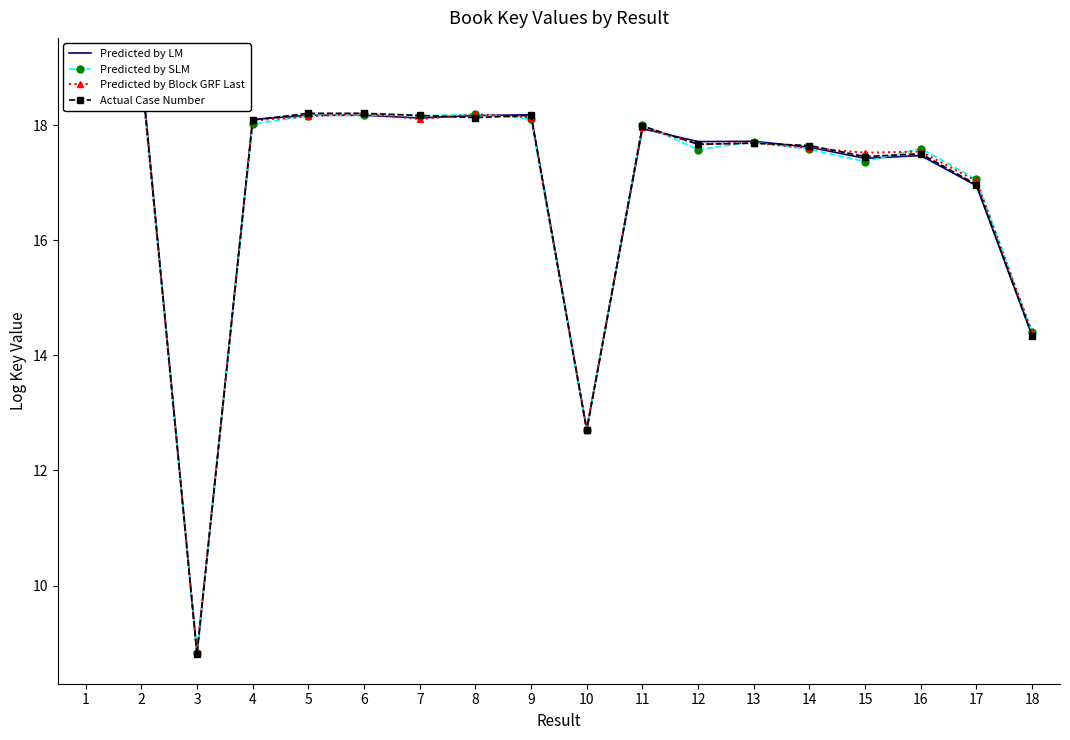

What is the difference between the highest and lowest values at 17?

0.1